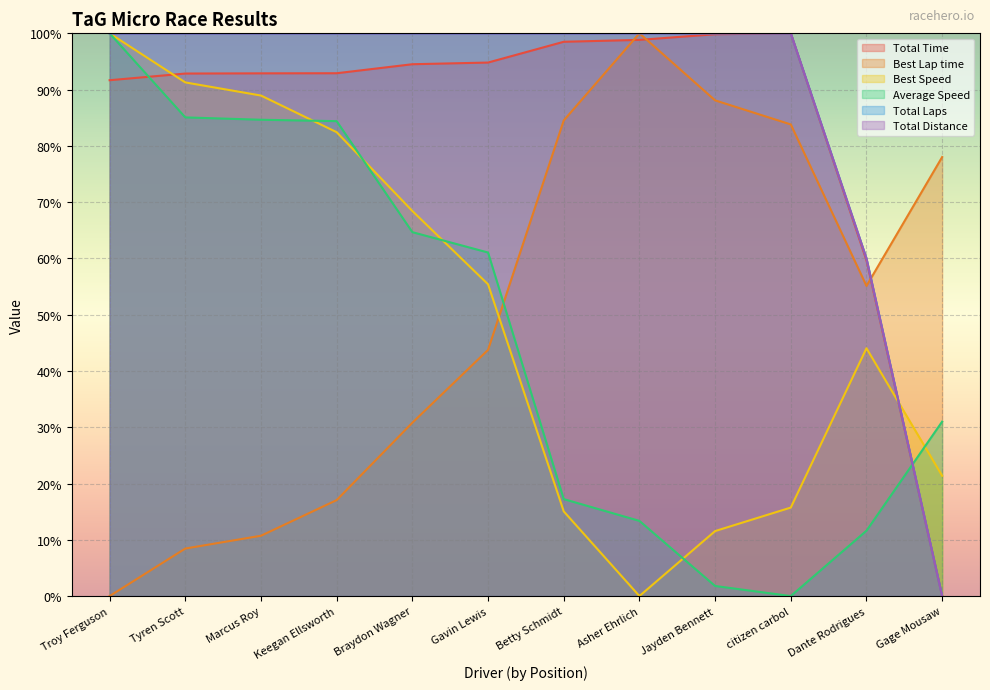

At which category is the sum across all series the highest?

Troy Ferguson